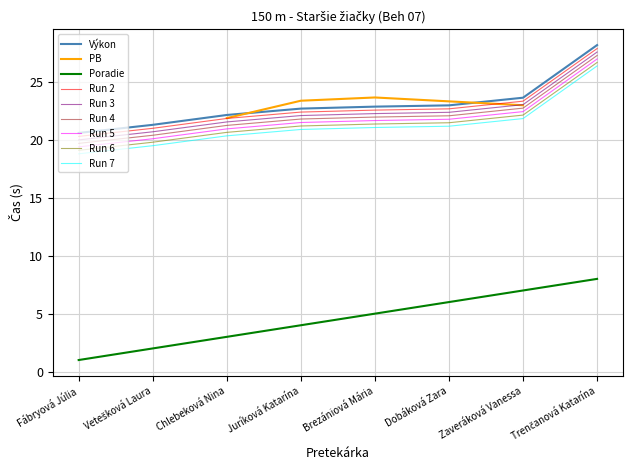

Does the chart have visible grid lines?

Yes